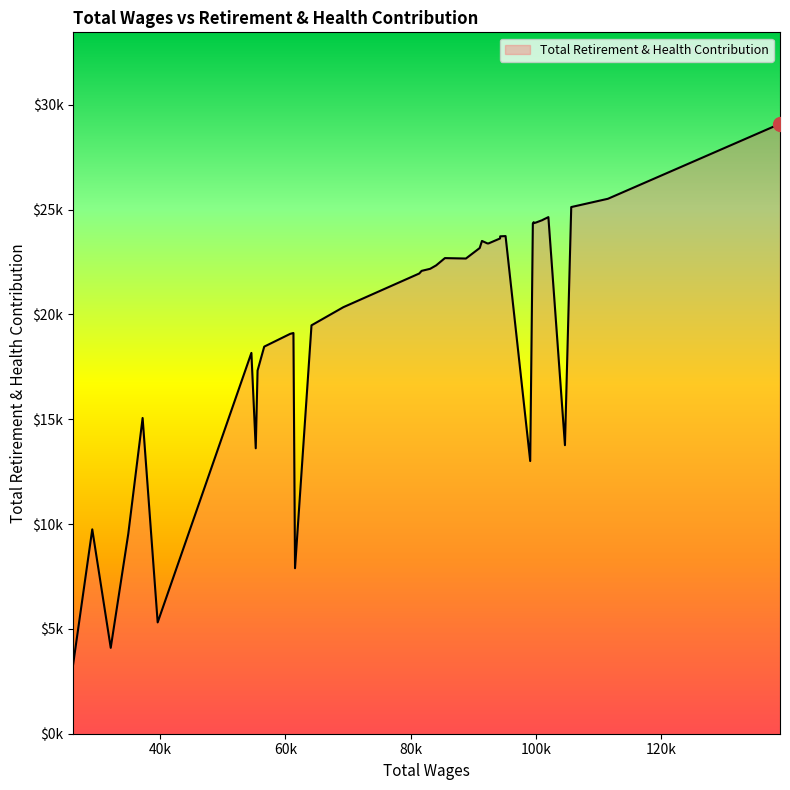

Is this an area chart (filled region under the line)?

Yes